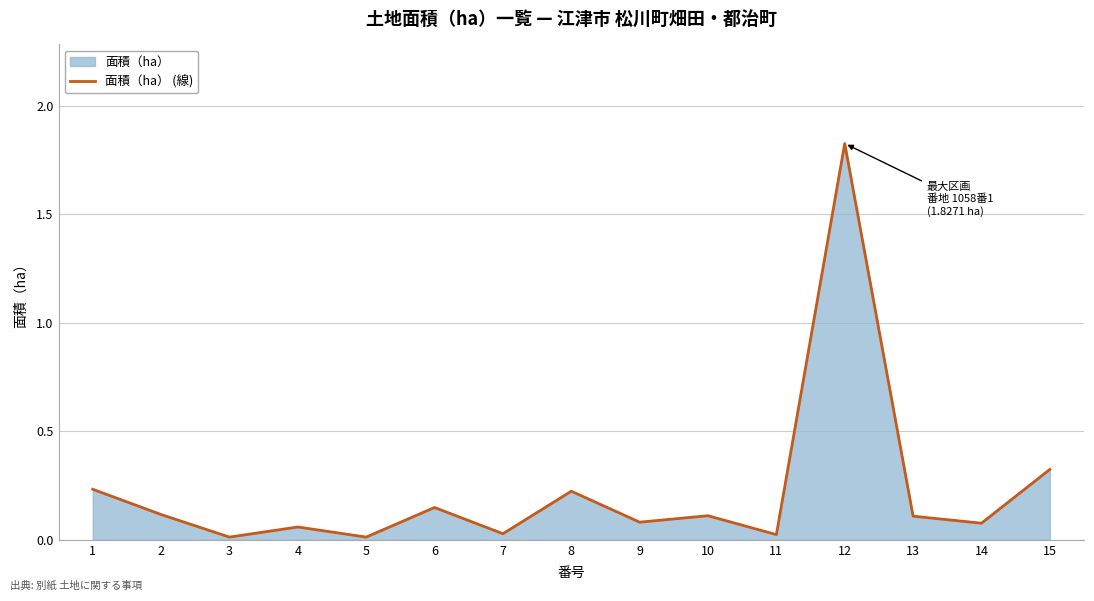

At which label is the value closest to 0?

3